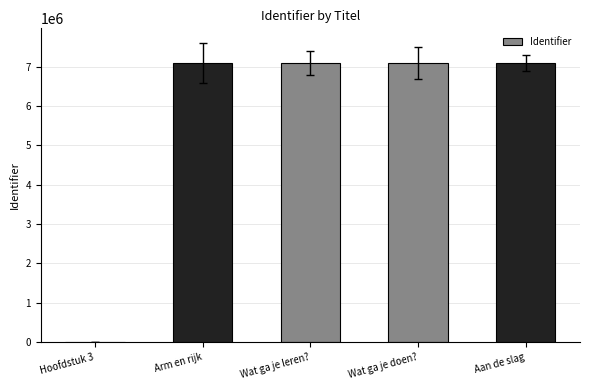

Which has a higher value, Hoofdstuk 3 or Wat ga je leren??

Wat ga je leren?